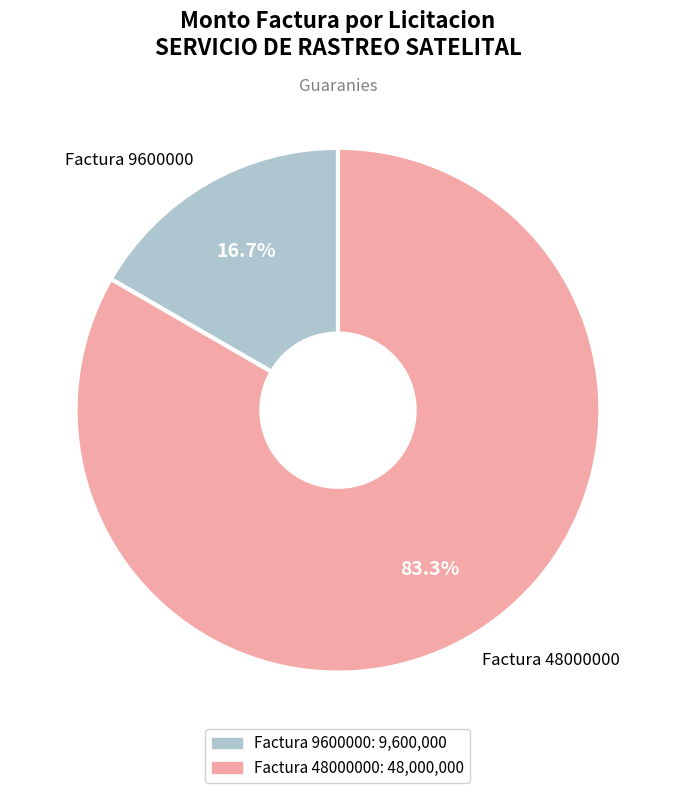

How many slices are in this pie chart?

2